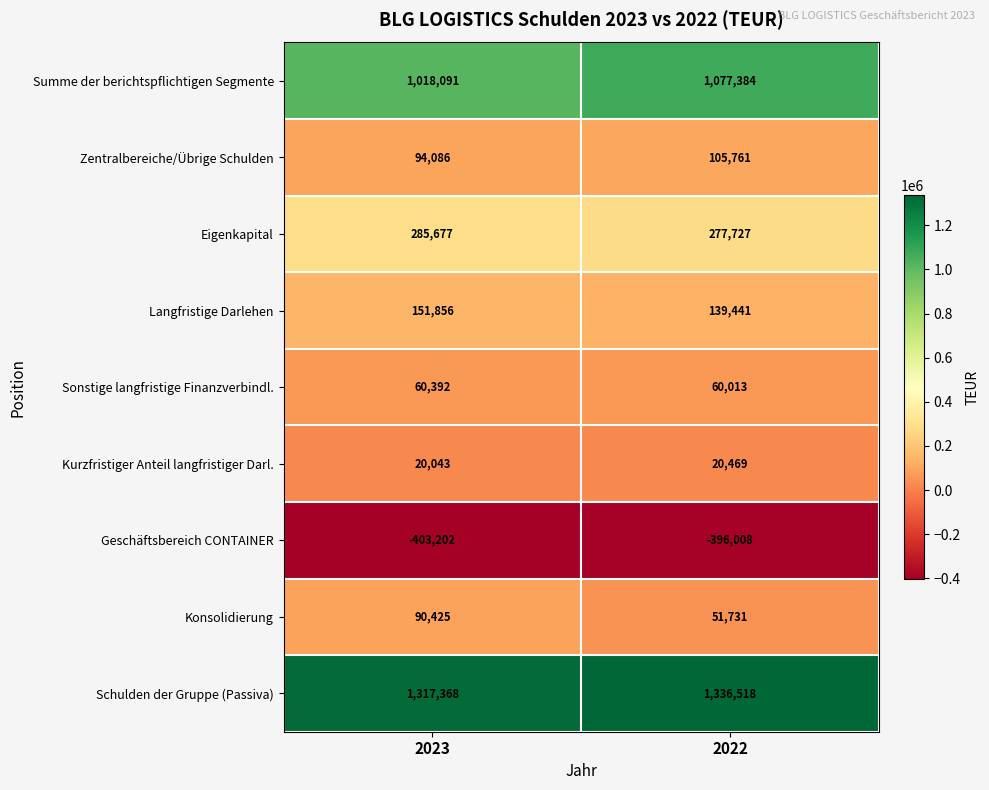

At which category does the chart reach its peak across all series?

2022